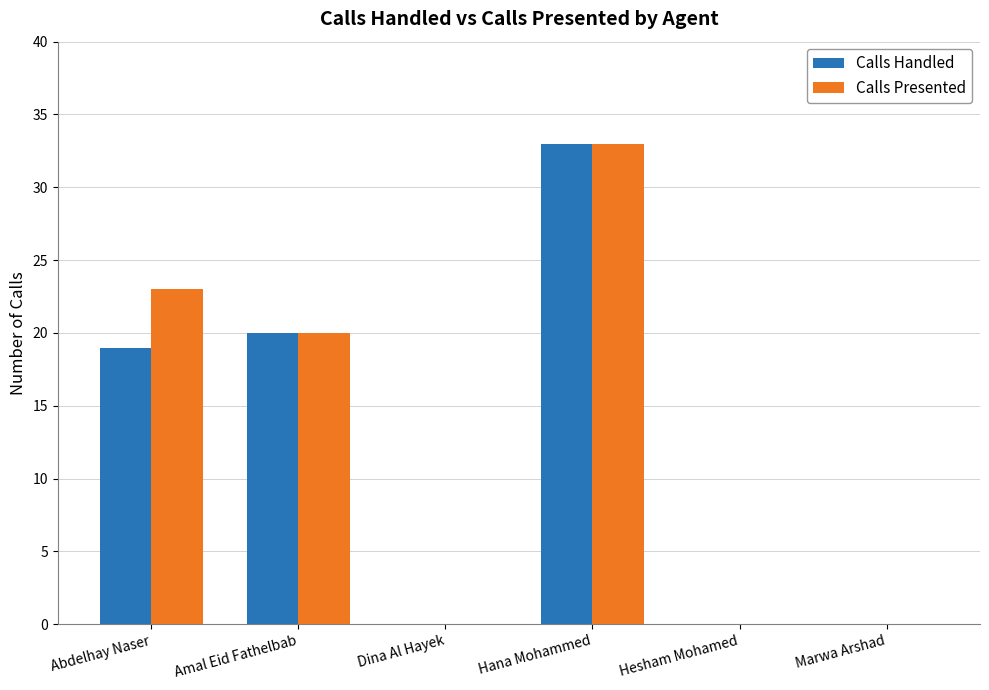

Reading left to right, list all the values displayed in this chart.

Calls Handled: Abdelhay Naser=19	Amal Eid Fathelbab=20	Dina Al Hayek=0	Hana Mohammed=33	Hesham Mohamed=0	Marwa Arshad=0
Calls Presented: Abdelhay Naser=23	Amal Eid Fathelbab=20	Dina Al Hayek=0	Hana Mohammed=33	Hesham Mohamed=0	Marwa Arshad=0